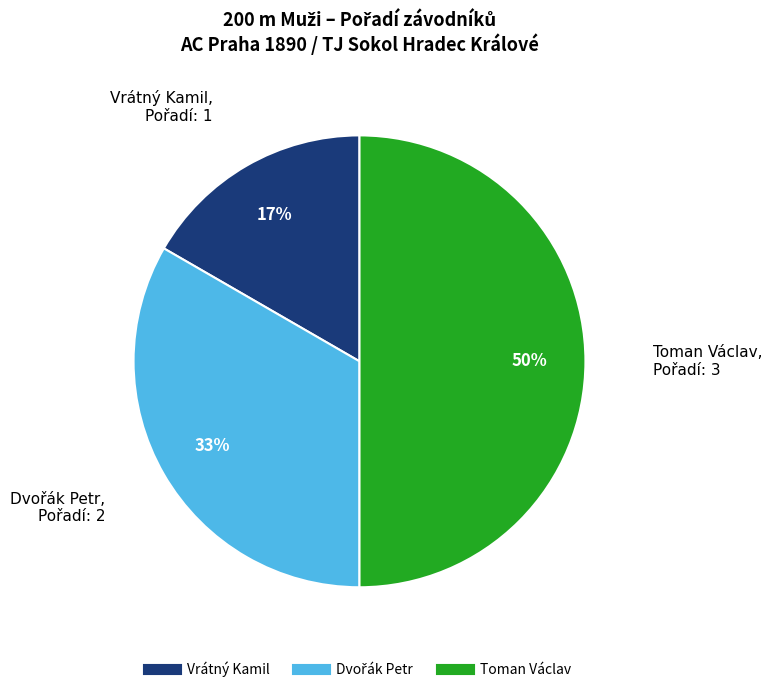

Which has a higher value, Vrátný Kamil or Toman Václav?

Toman Václav